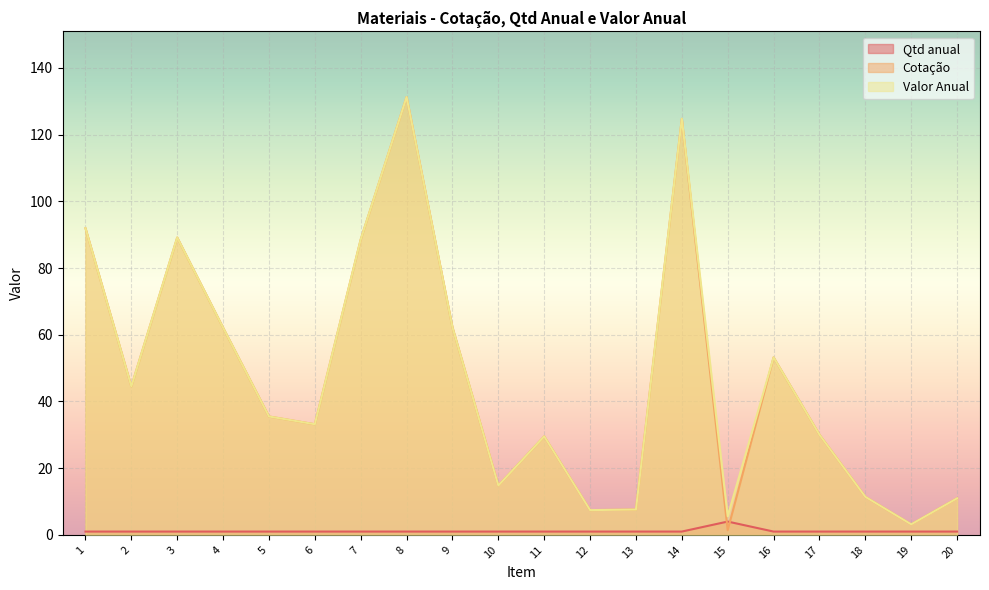

In Cotação, how many points are higher than both neighbors (excluding endpoints)?

5